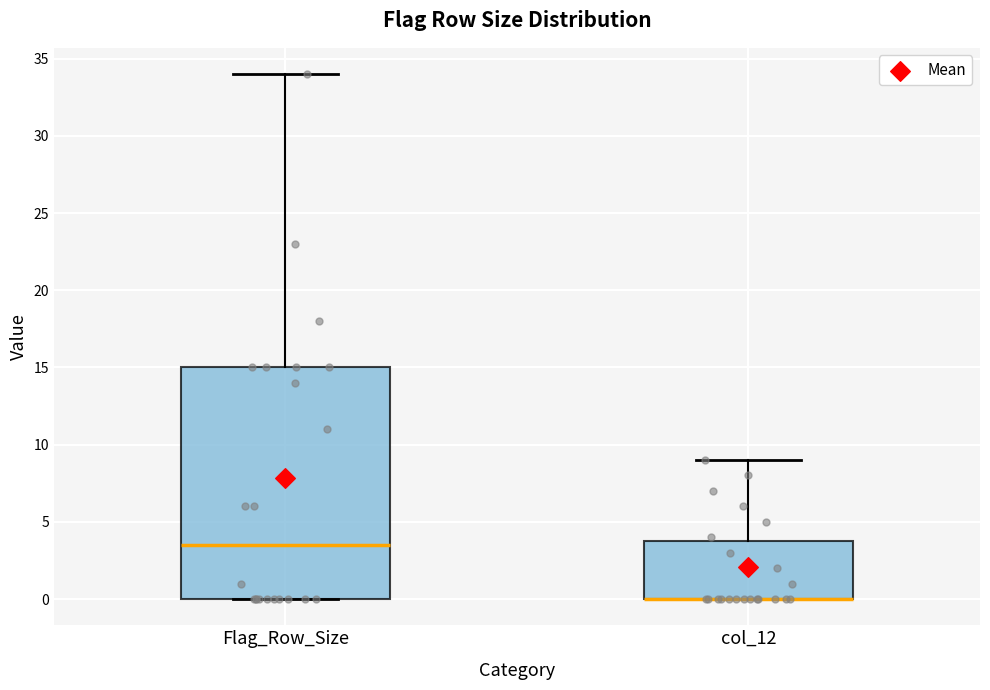

Reading left to right, transcribe this box plot: for each box, give where its median line is, the range the box spans, and where its two whiskers end, as read against the y-axis. The values are not printed on the chart, so give them approximately, as read against the axis.

Flag_Row_Size: median 3.5, box 0.0 to 15.0, whiskers 0.0 to 34.0
col_12: median 0.0 (drawn on the box's lower edge), box 0.0 to 4.0, whiskers 0.0 to 9.0